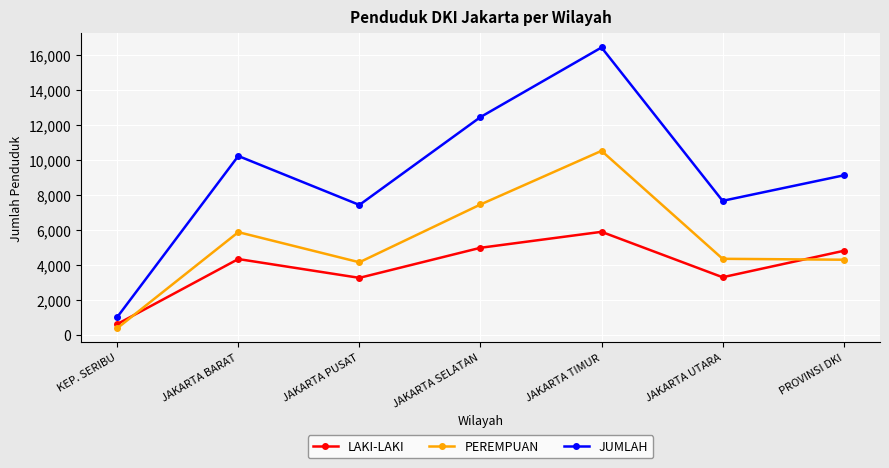

What is the sum of the PEREMPUAN values at PROVINSI DKI and JAKARTA BARAT?

10212